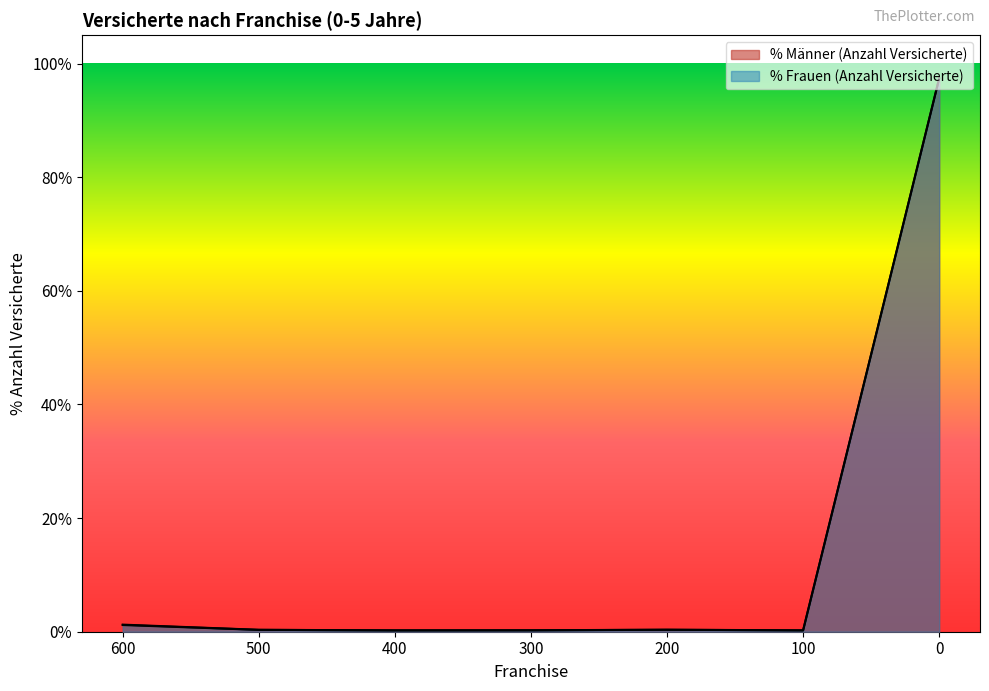

How many intersections are there between % Männer (Anzahl Versicherte) and % Frauen (Anzahl Versicherte)?

3